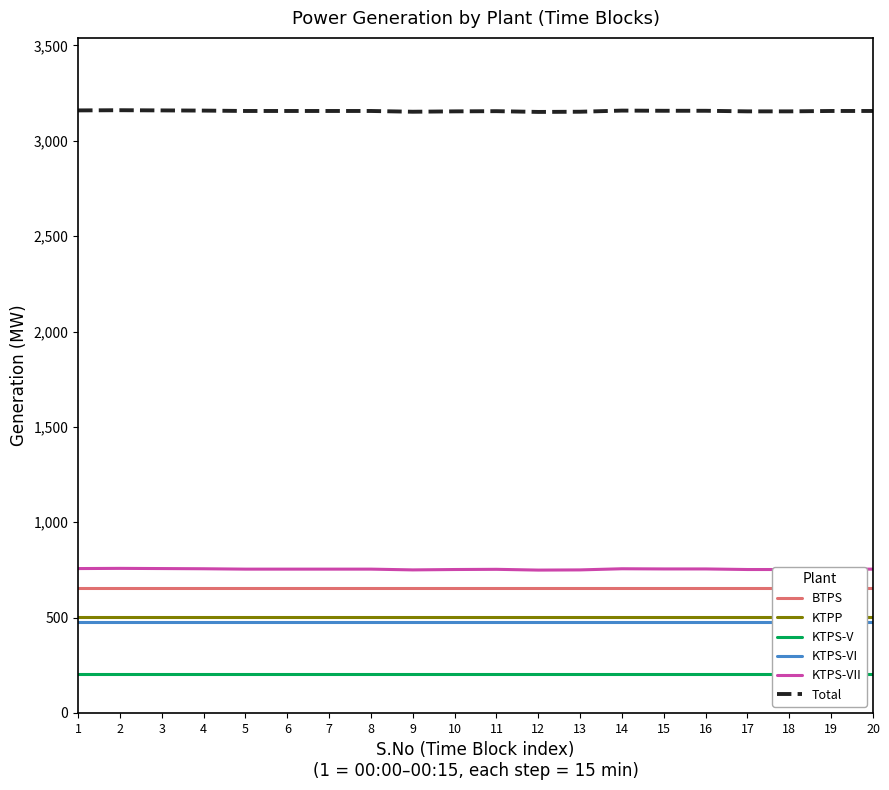

What is the total value across all series at 19?

5747.5